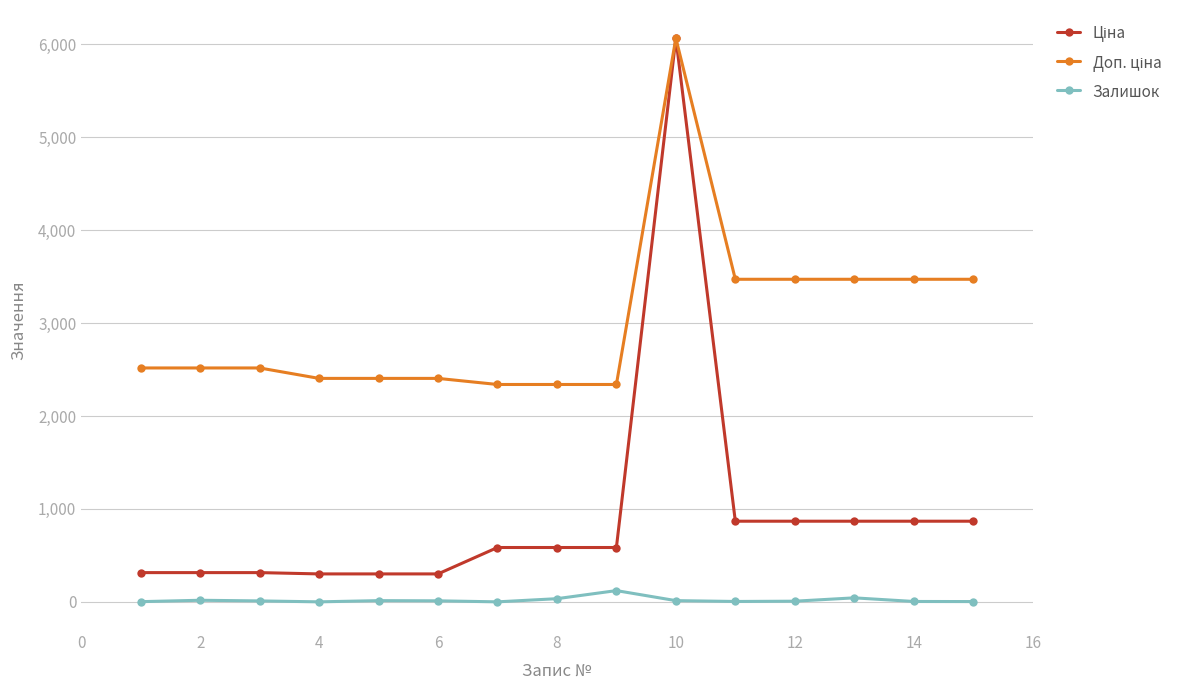

Is this an area chart (filled region under the line)?

No